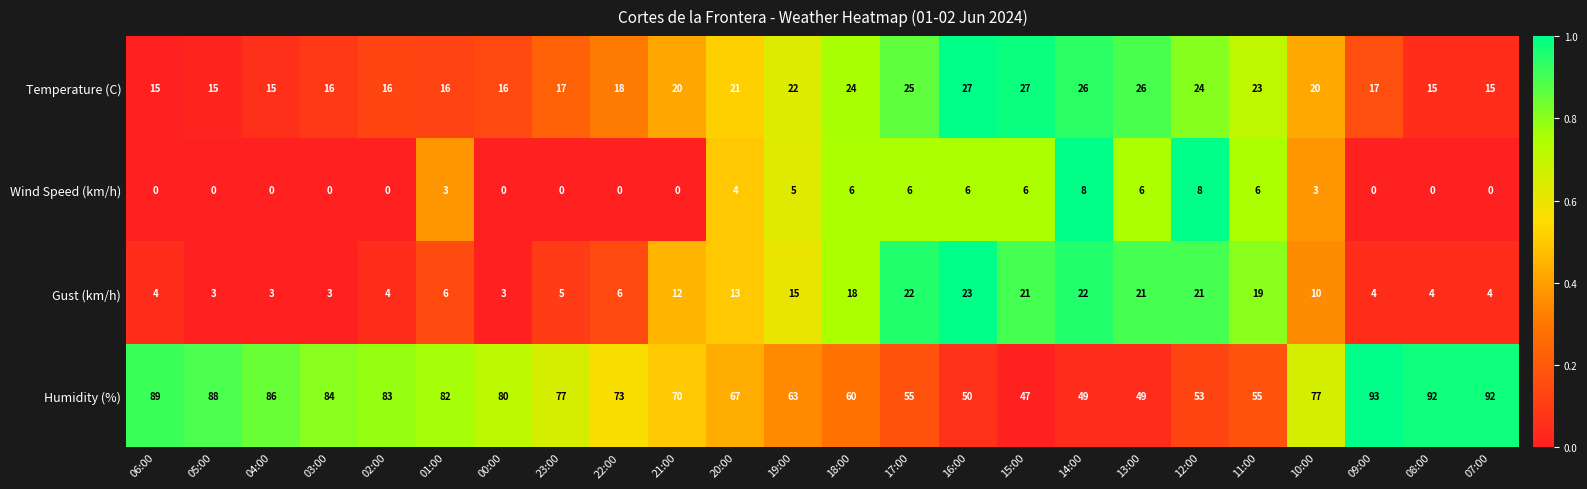

Rank the series at 09:00 from highest to lowest value.

Humidity (%), Temperature (C), Gust (km/h), Wind Speed (km/h)